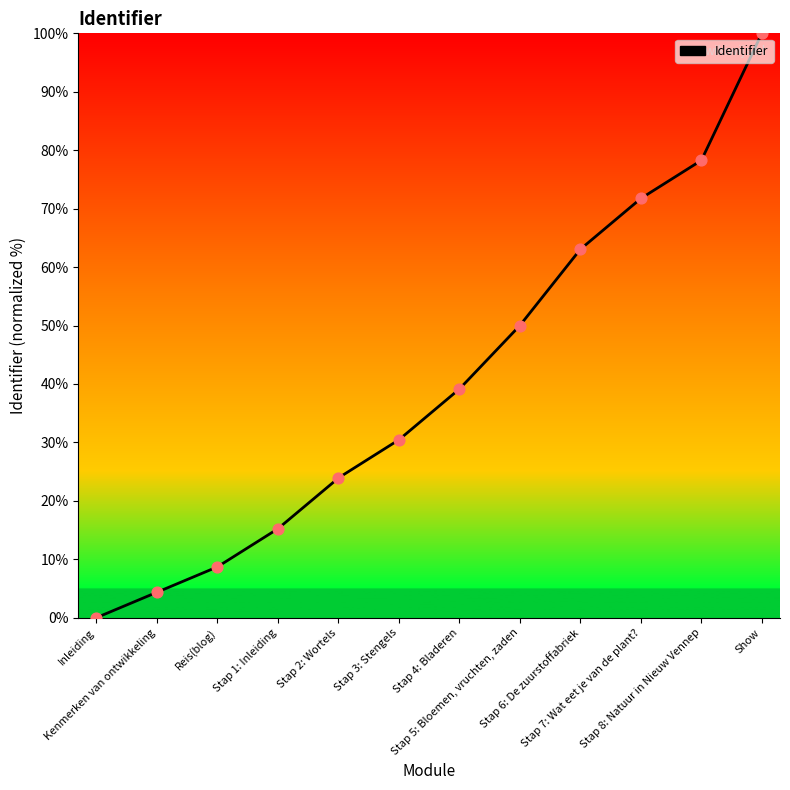

What is the ratio of the value at Stap 5: Bloemen, vruchten, zaden to the value at Stap 1: Inleiding?

3.3